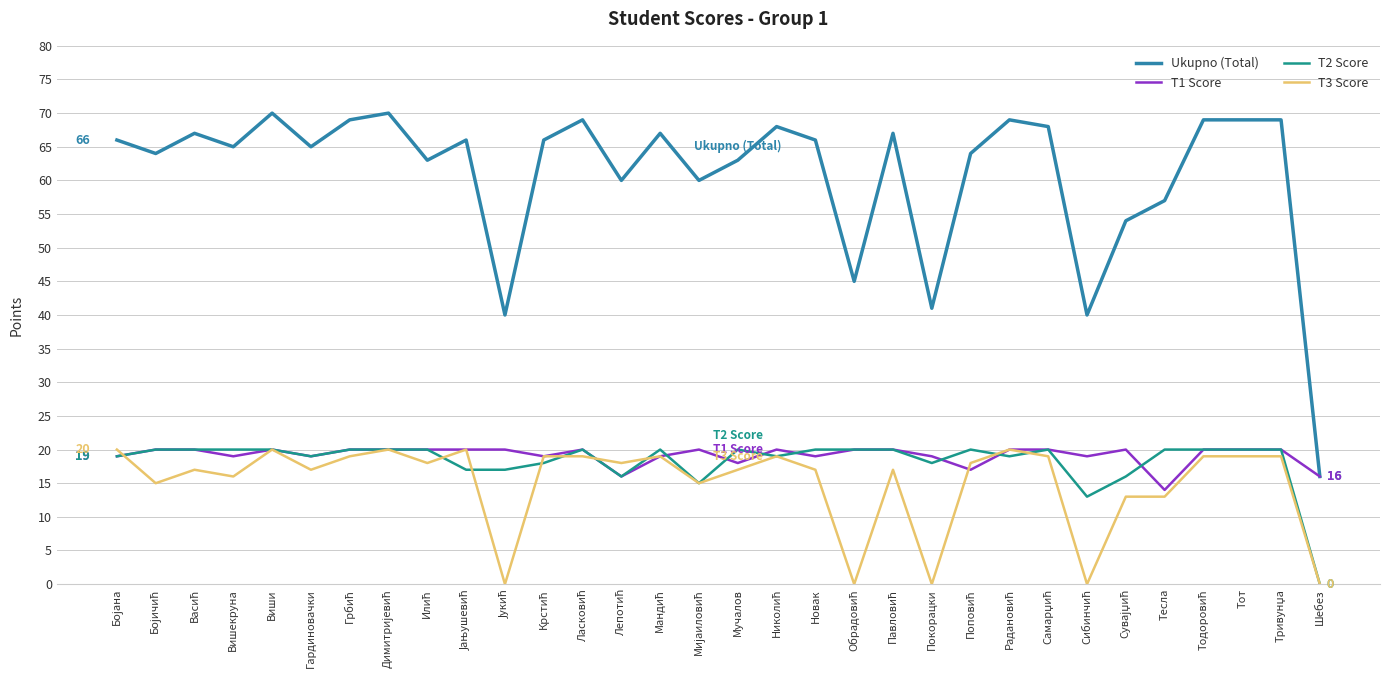

True or false: T1 Score has a value of 14 at Тесла.

True